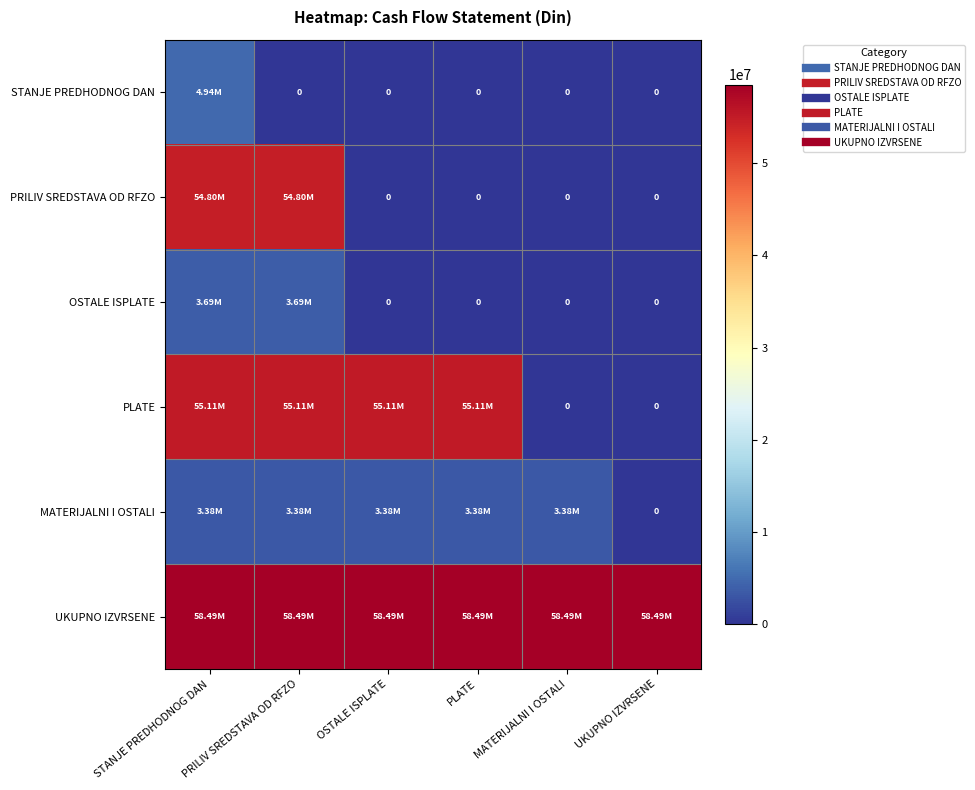

At which label does UKUPNO IZVRSENE reach its minimum?

STANJE PREDHODNOG DAN